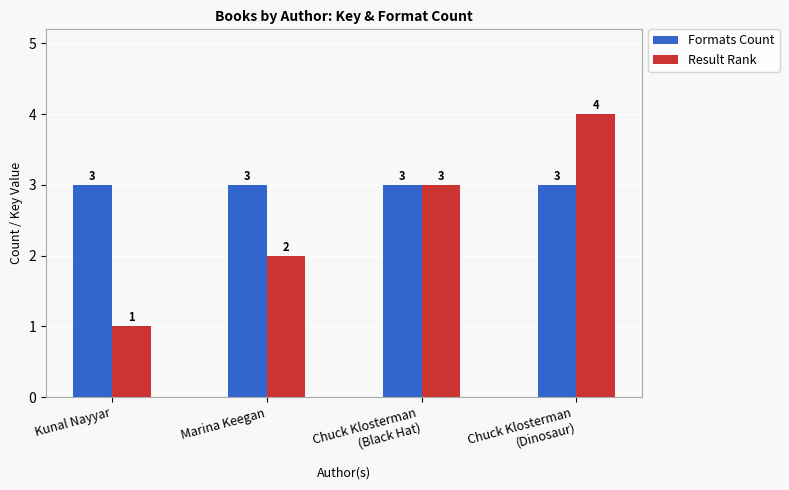

How many bars are there in each group?

2